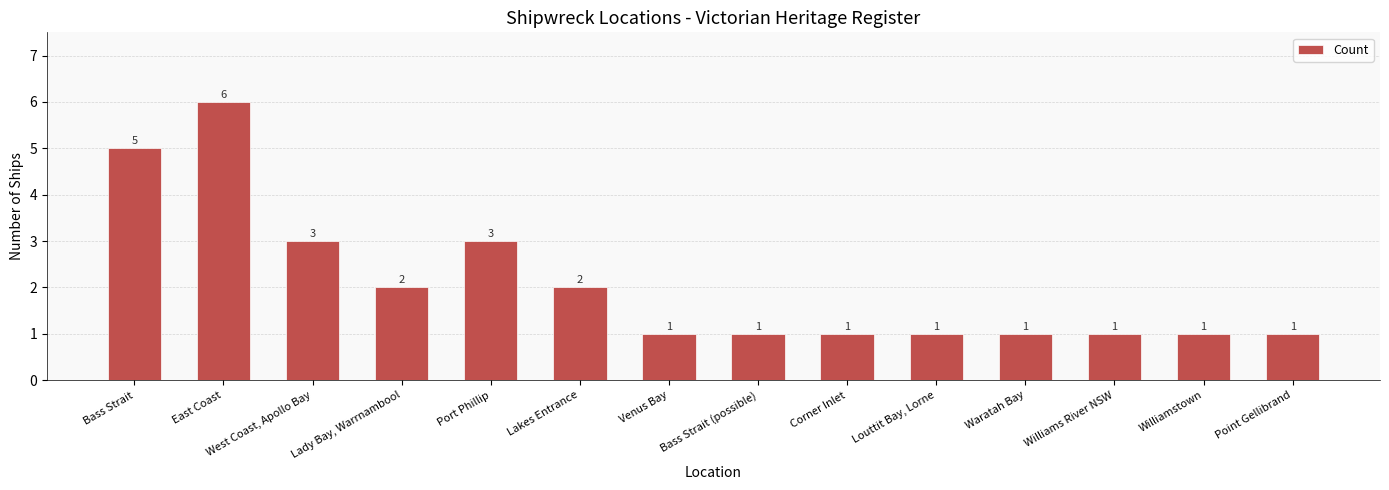

Reading left to right, extract all data points from this chart.

5	6	3	2	3	2	1	1	1	1	1	1	1	1